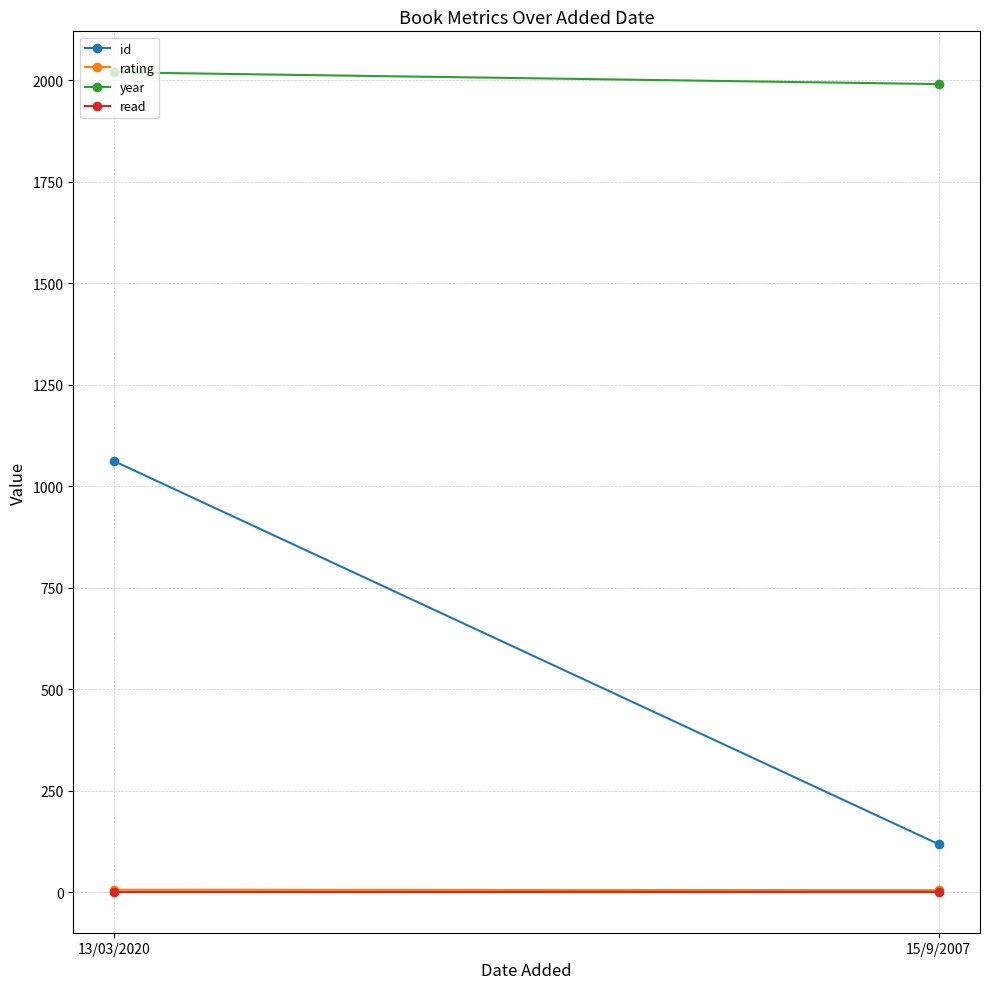

What is the label of the 1st point from the left?

13/03/2020